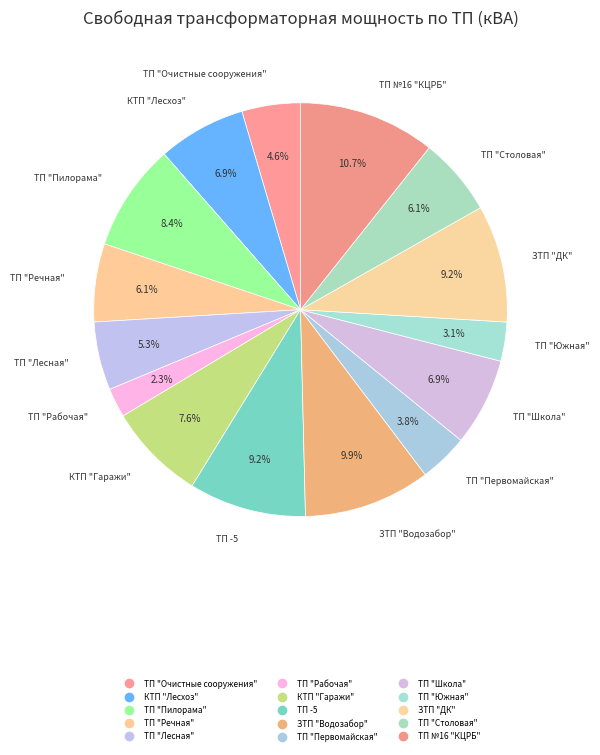

How many slices are in this pie chart?

15